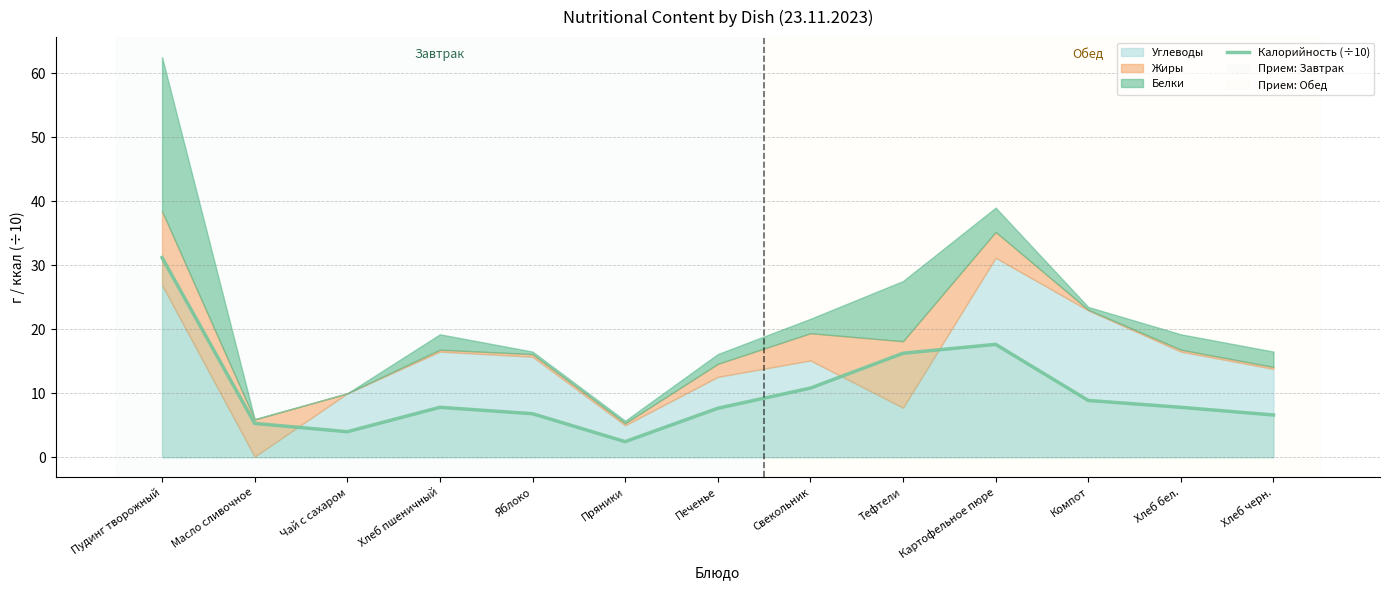

What is the greatest value displayed?

31.2